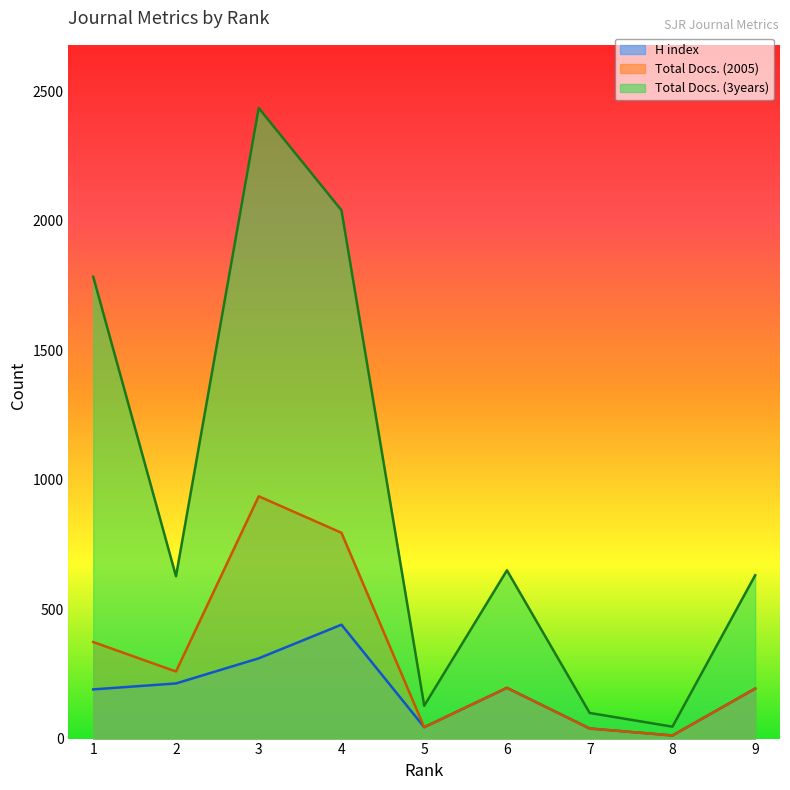

True or false: Total Docs. (3years) and Total Docs. (2005) intersect in this chart.

False